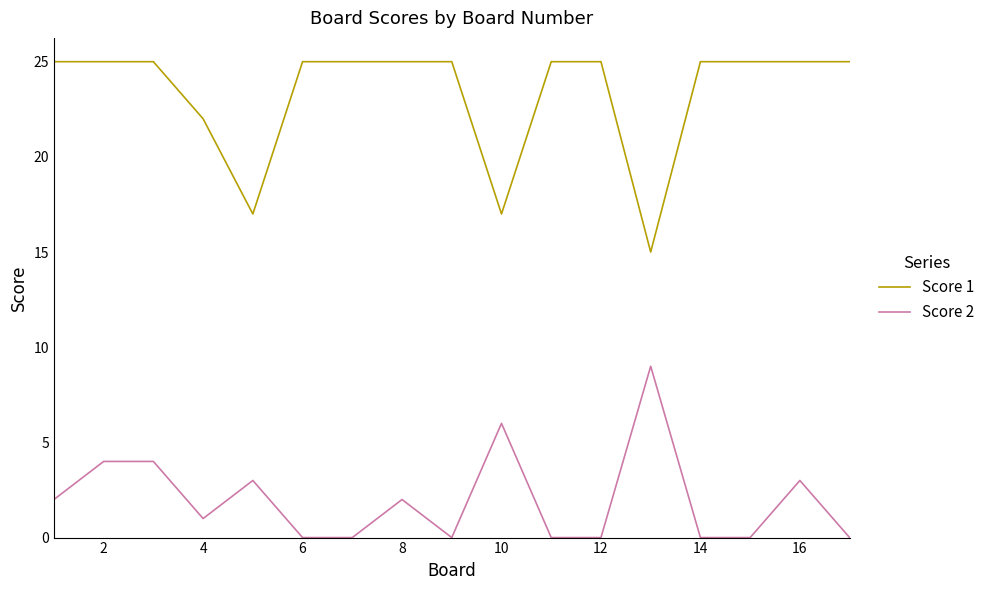

Rank the series by their maximum value, from highest to lowest.

Score 1, Score 2